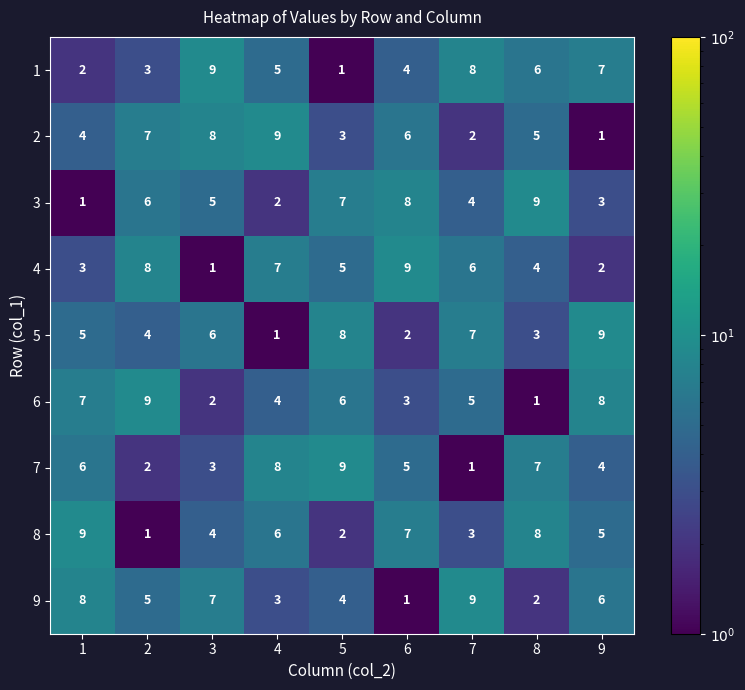

What is the smallest value displayed?

1